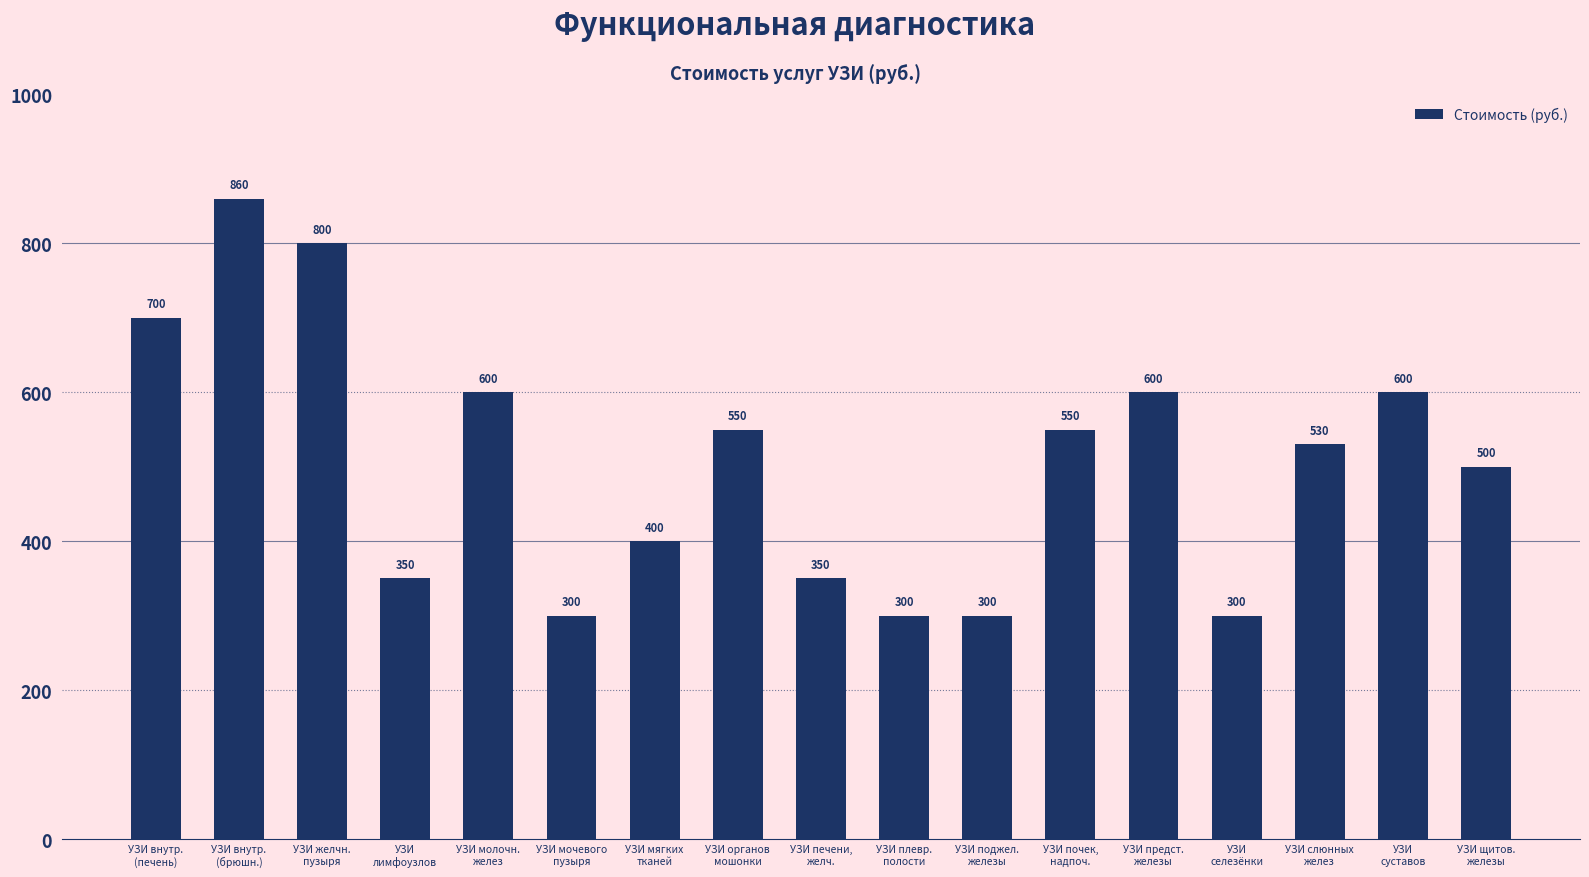

What is the sum of all values?

8590